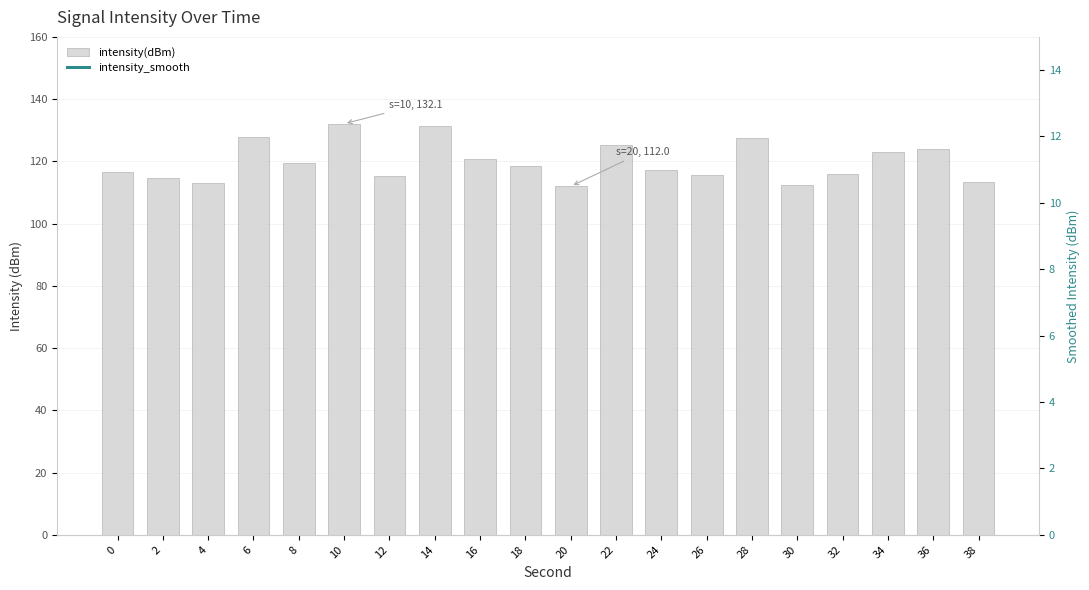

What is the maximum value shown in the chart?

132.1